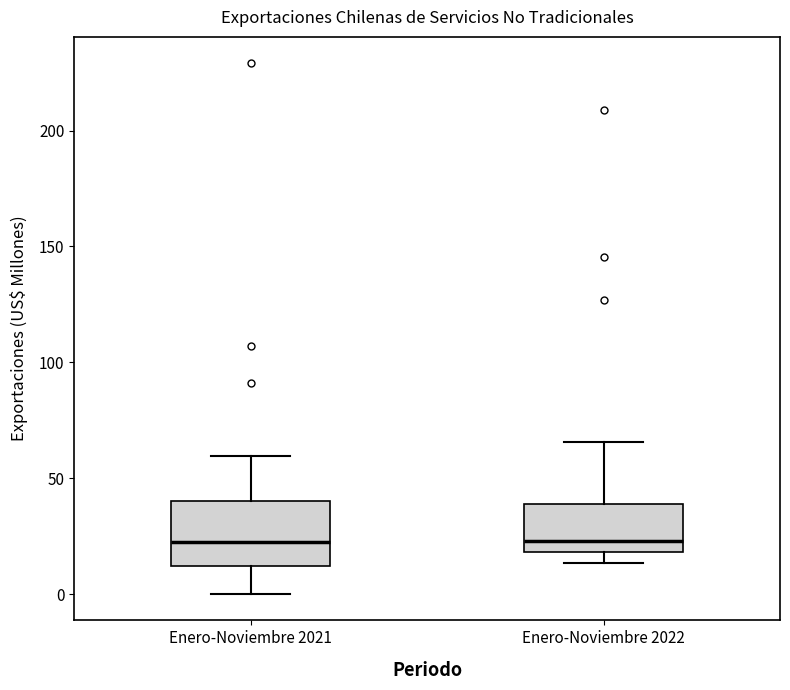

Where does the median line of the box for Enero-Noviembre 2022 sit on the y-axis? The values are not printed on the chart, so give them approximately, as read against the axis.

25